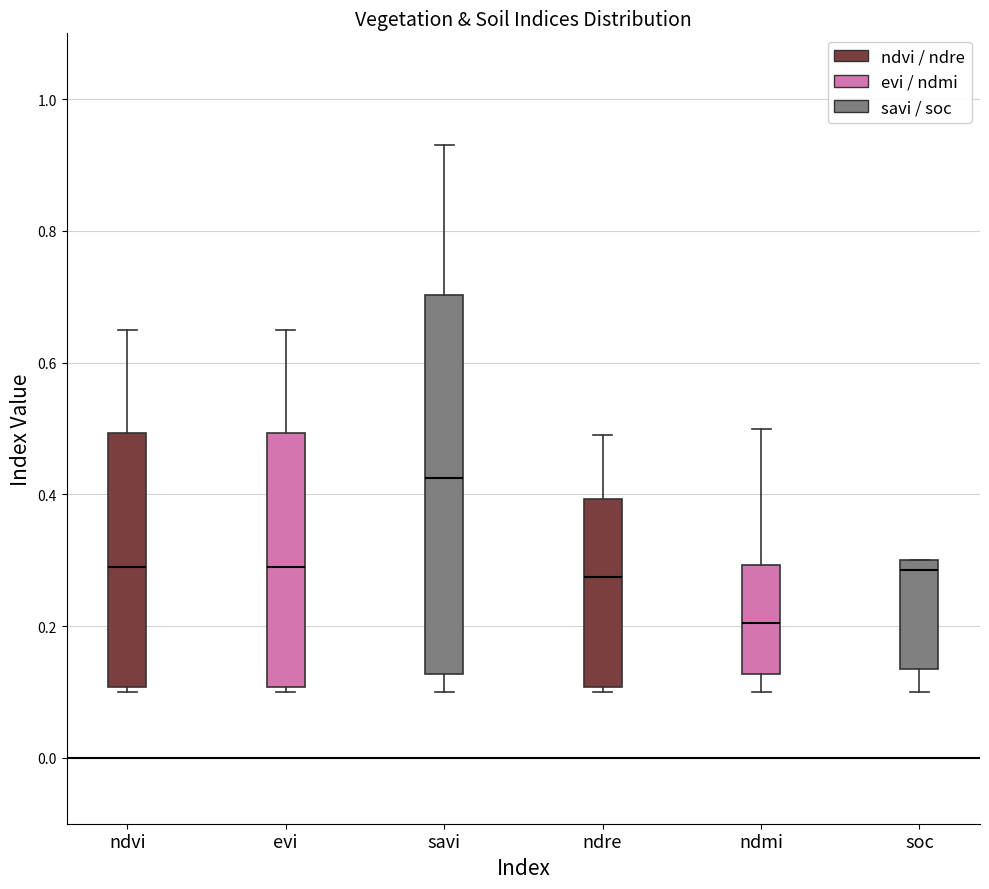

Which box has the lowest median line?

ndmi